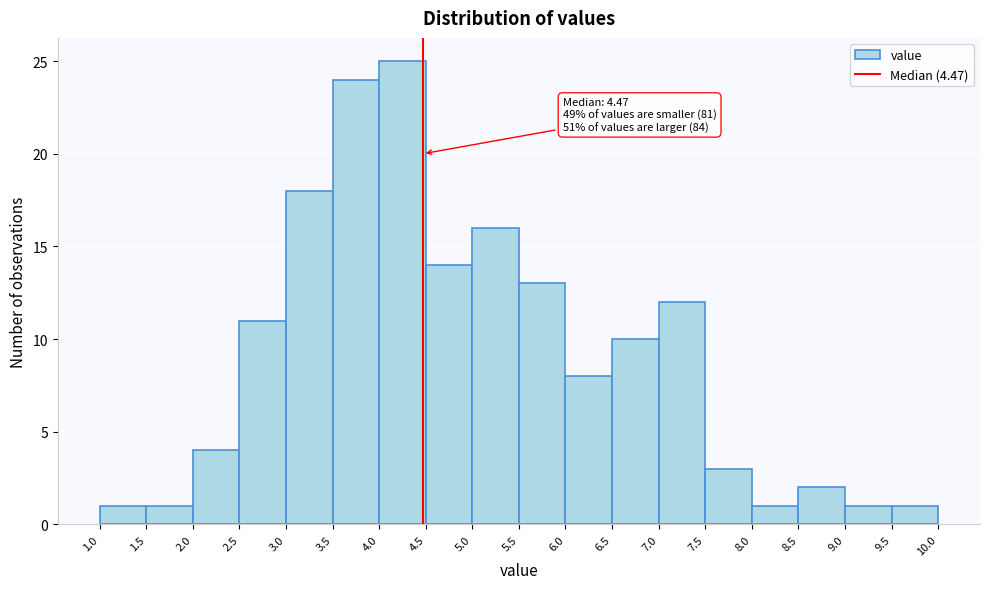

Which range on the x-axis has the tallest bar?

4.0 to 4.5